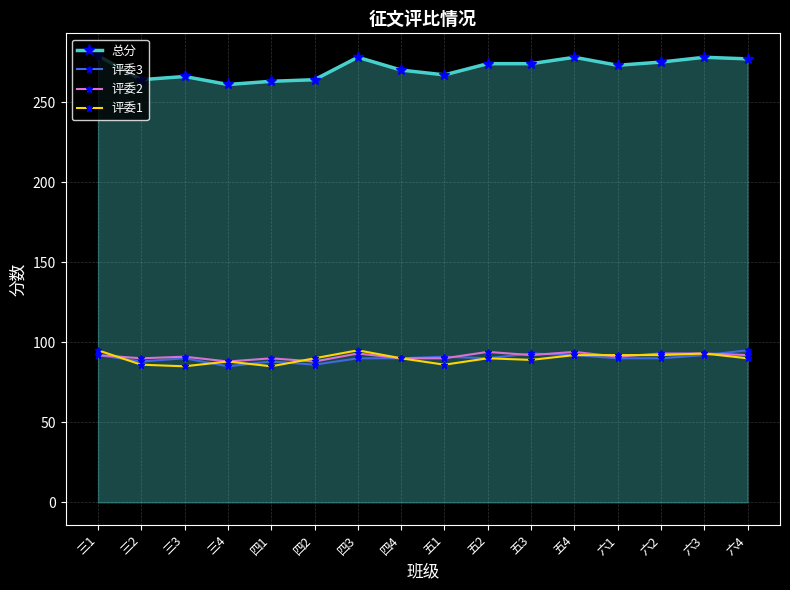

How many lines are shown in the chart?

4